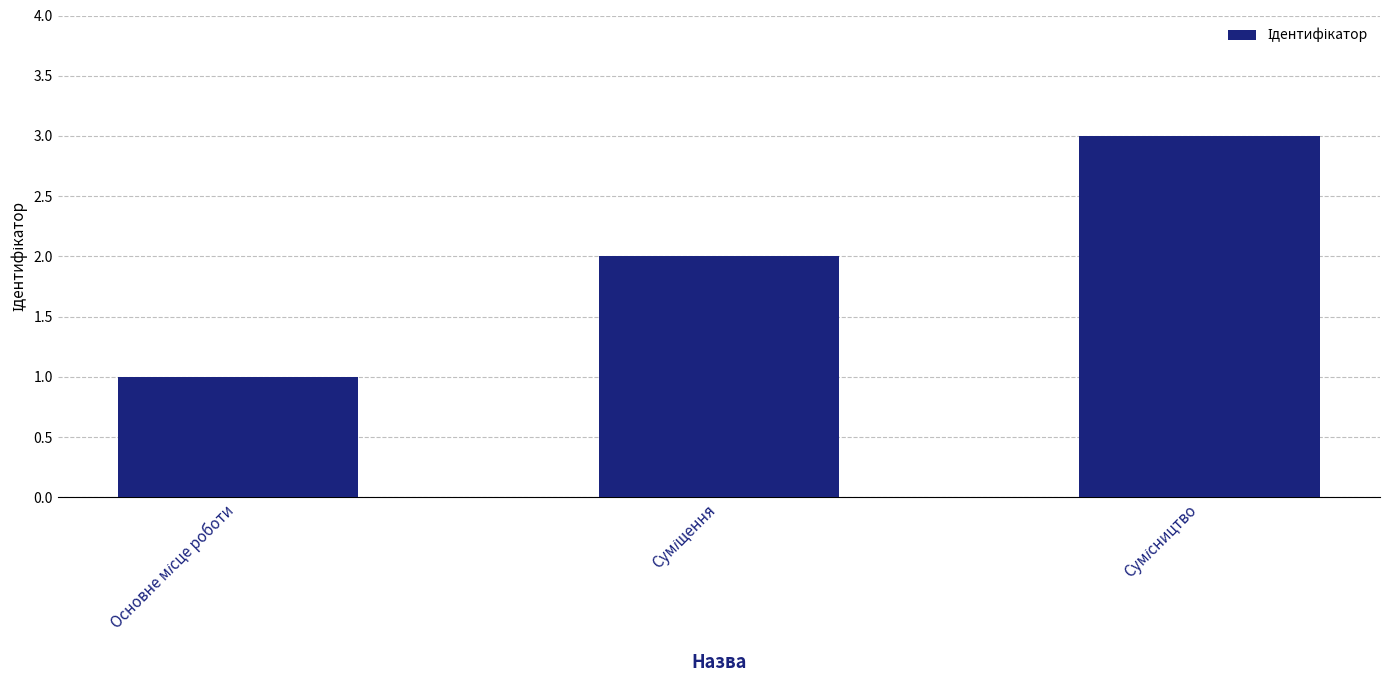

What is the greatest value displayed?

3